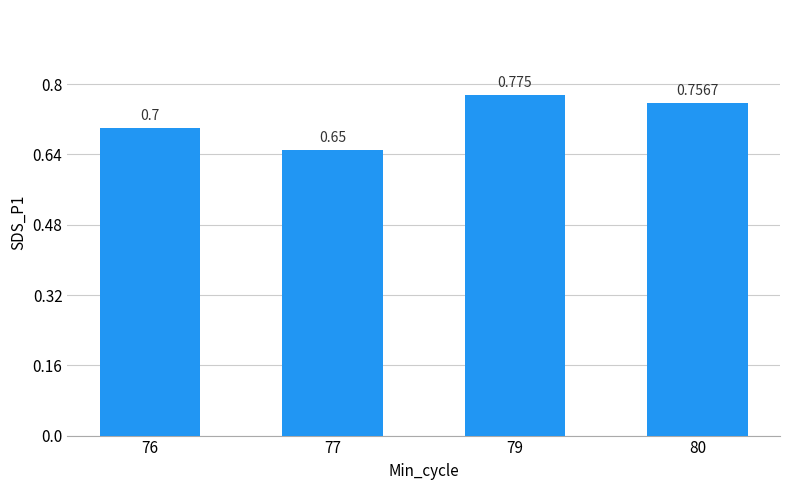

Rank the categories by value from highest to lowest.

79, 80, 76, 77